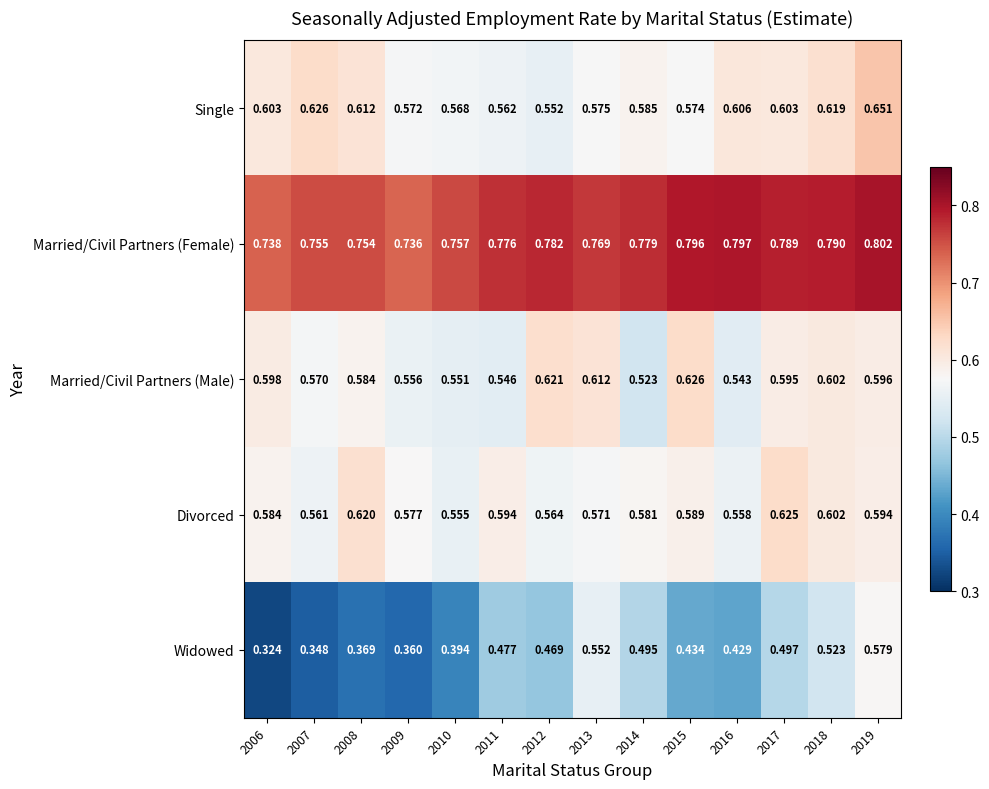

Between 2012 and 2013, which series saw the biggest shift?

Widowed